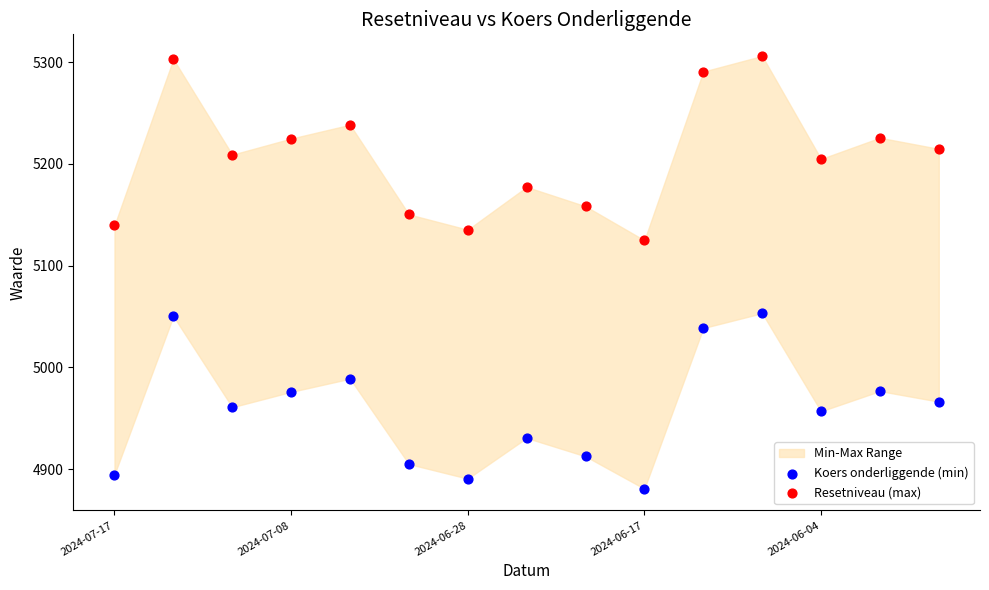

Which series has the largest Y range (max minus min)?

Resetniveau (max)